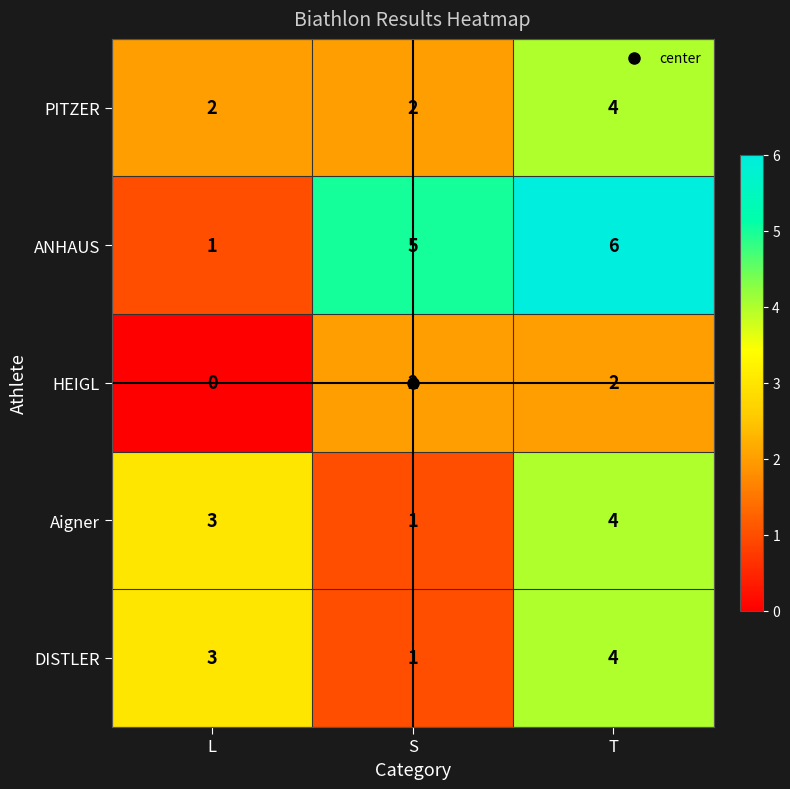

What value does the ANHAUS series have at S?

5